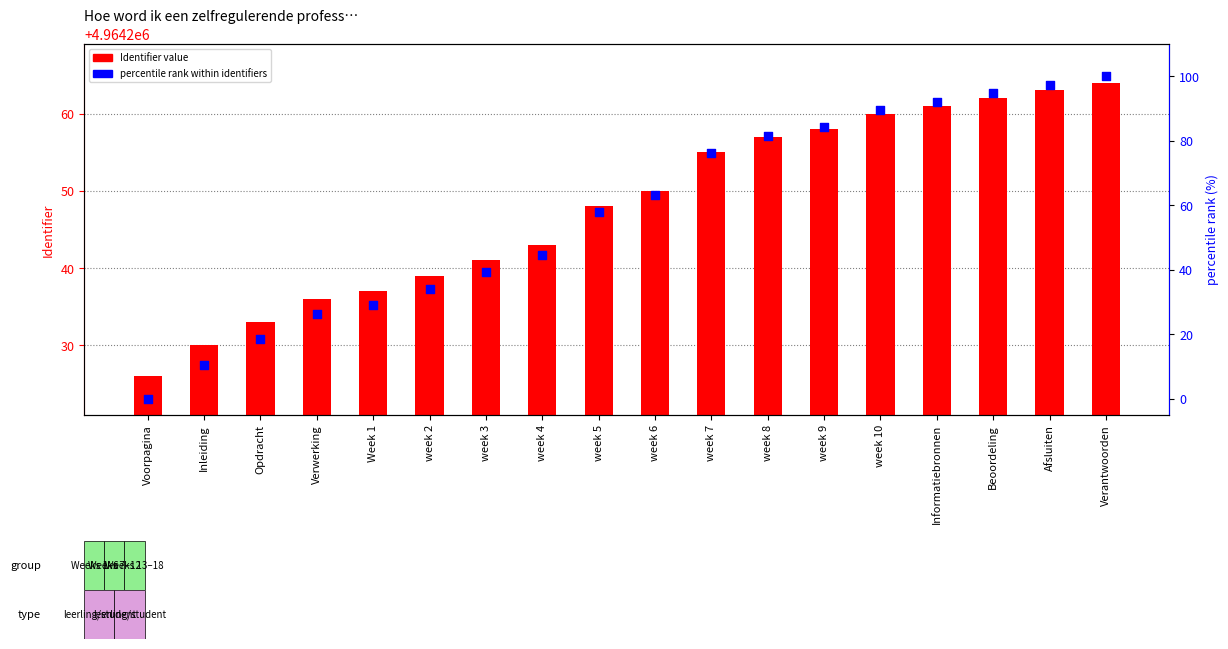

Which series reaches the minimum Y coordinate?

percentile rank within identifiers